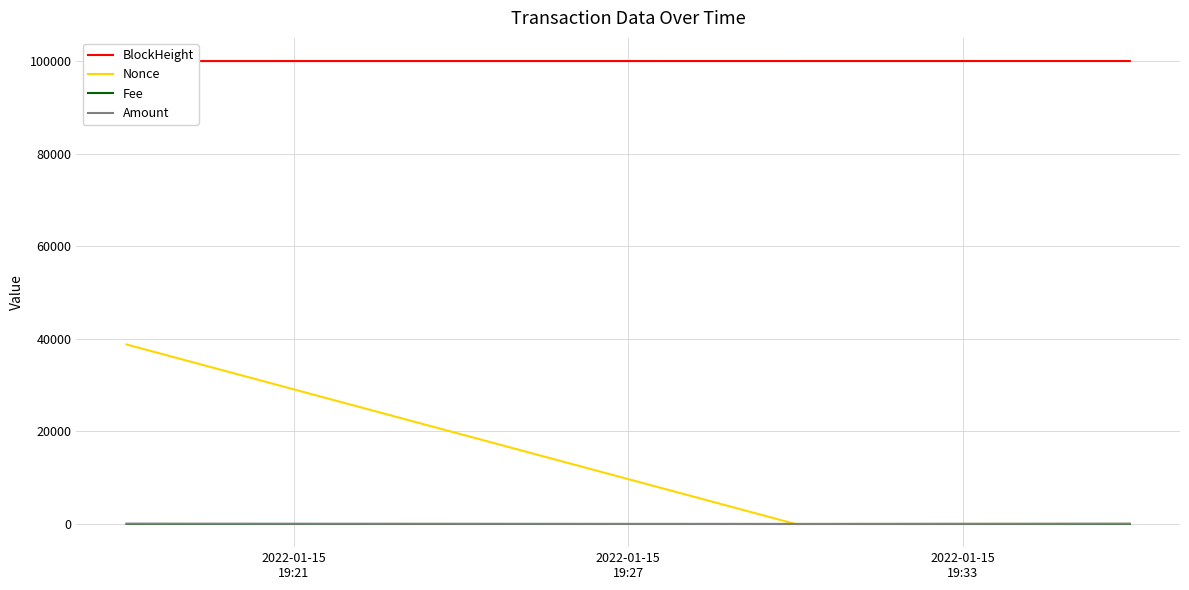

What position from the left is 2022-01-15
19:27?

2